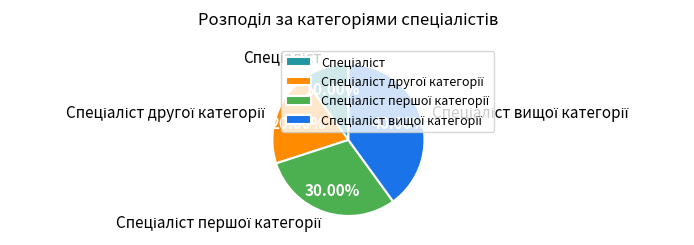

Is there a majority slice in this chart?

No